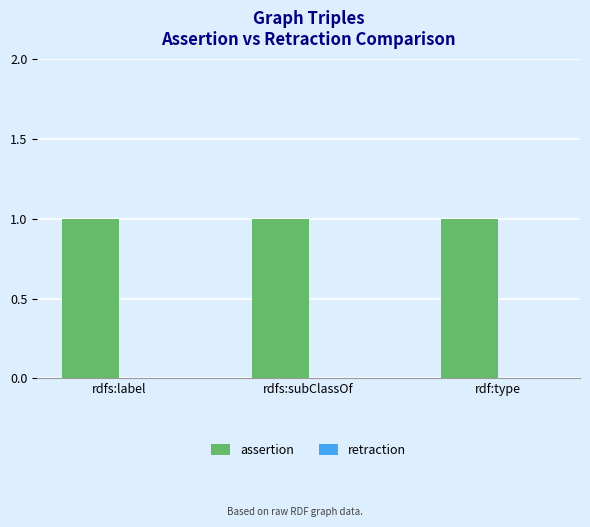

List the series in order of their peak value, highest first.

assertion, retraction